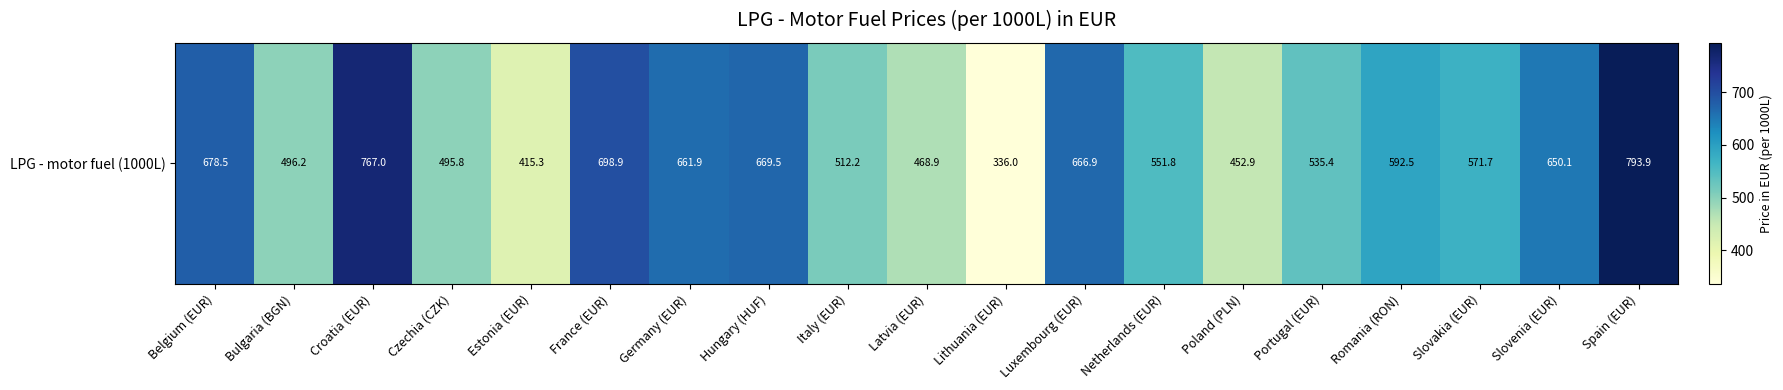

Reading right to left, list all the values displayed in this chart.

793.9	650.1	571.7	592.5	535.4	452.9	551.8	666.9	336.0	468.9	512.2	669.5	661.9	698.9	415.3	495.8	767.0	496.2	678.5